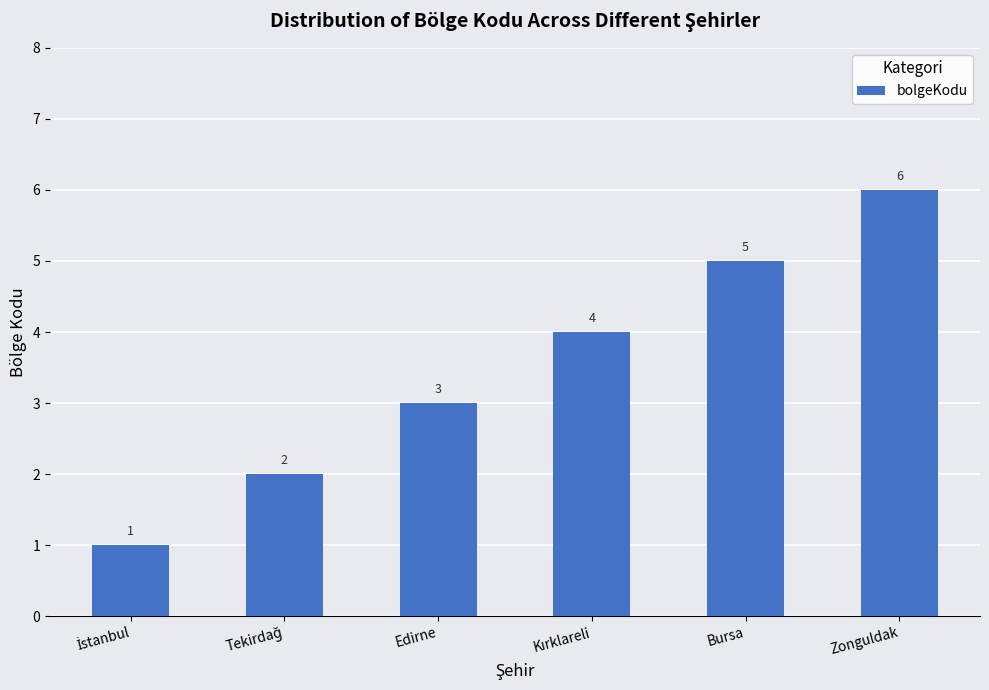

Does the chart contain any negative values?

No